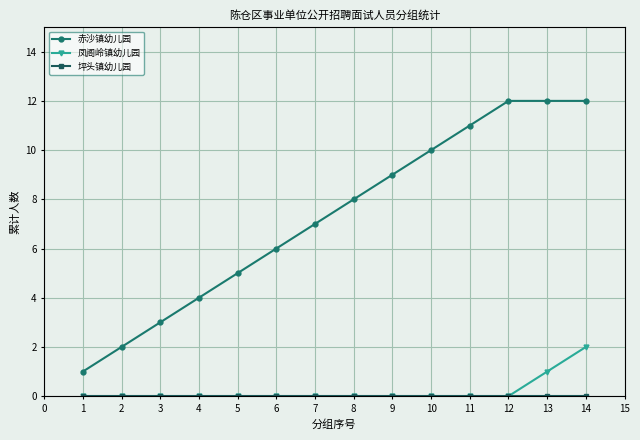

What is the value of the 赤沙镇幼儿园 point at the 1st from the left?

1